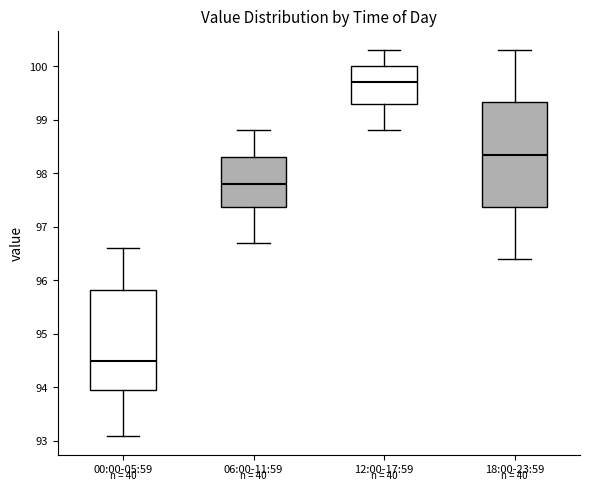

Reading left to right, read every box against the y-axis: the position of its median line, the range the box covers, and the ends of its whiskers. The values are not printed on the chart, so give them approximately, as read against the axis.

00:00-05:59: median 94.5, box 94.0 to 95.8, whiskers 93.1 to 96.6
06:00-11:59: median 97.8, box 97.4 to 98.3, whiskers 96.7 to 98.8
12:00-17:59: median 99.7, box 99.3 to 100.0, whiskers 98.8 to 100.3
18:00-23:59: median 98.4, box 97.4 to 99.3, whiskers 96.4 to 100.3